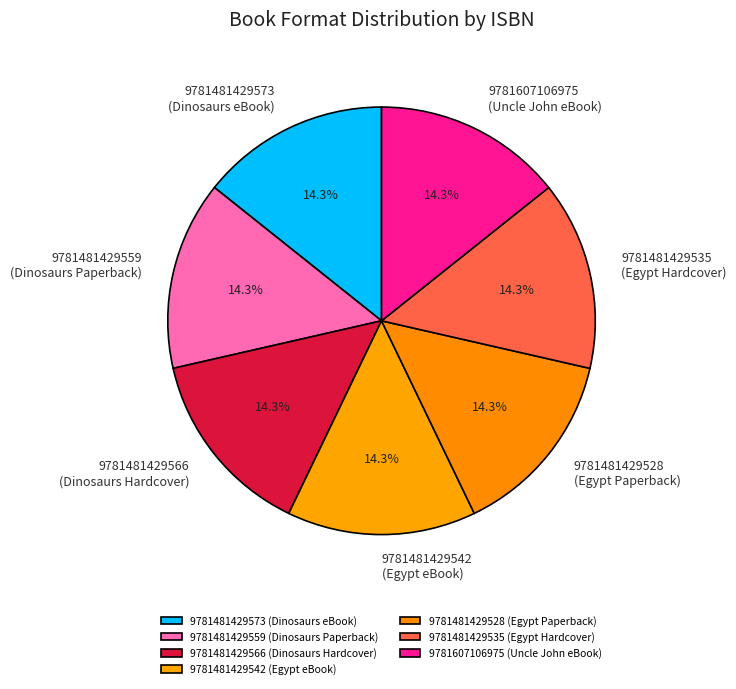

How much of the chart is everything except 9781481429528 (Egypt Paperback)?

85.7%